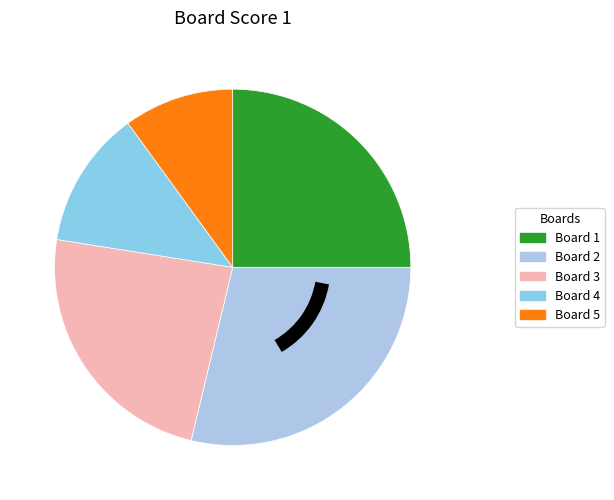

Rank the categories by value from lowest to highest.

Board 5, Board 4, Board 3, Board 1, Board 2